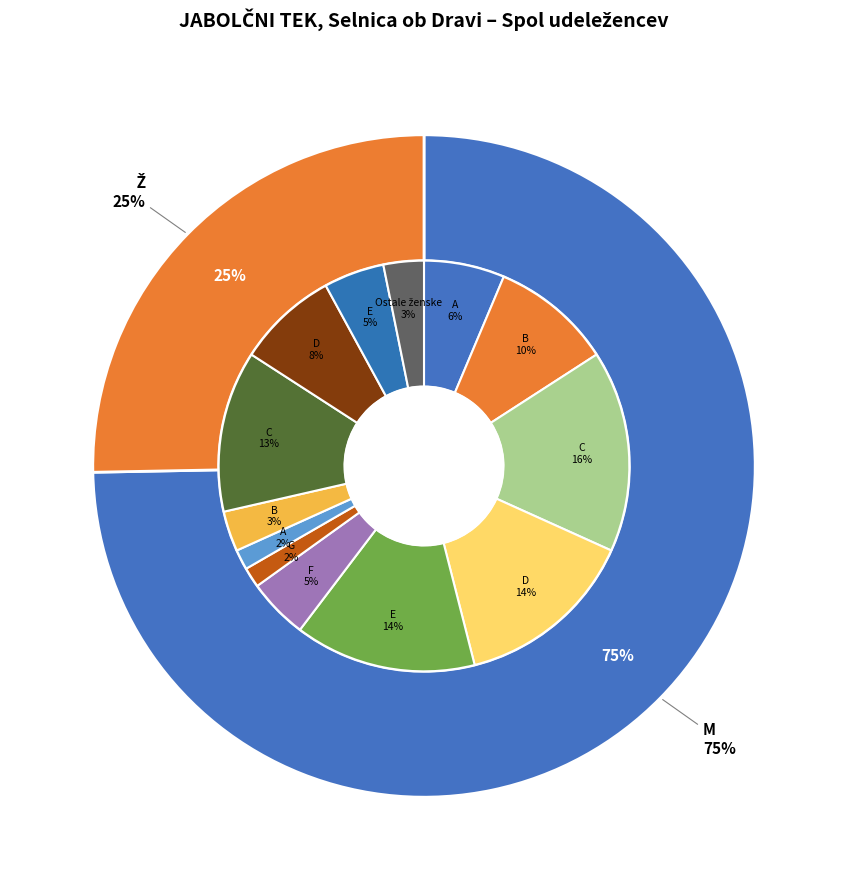

The Ž slice represents 36% of the pie. True or false?

False